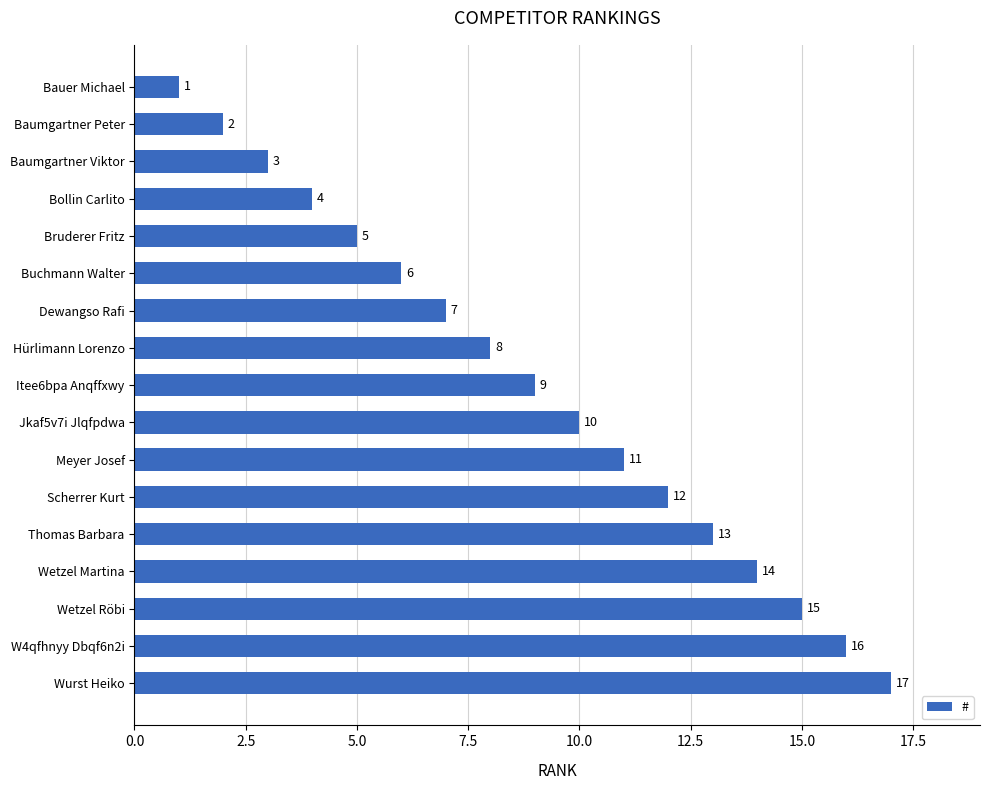

At which category does the chart reach its minimum across all series?

Bauer Michael